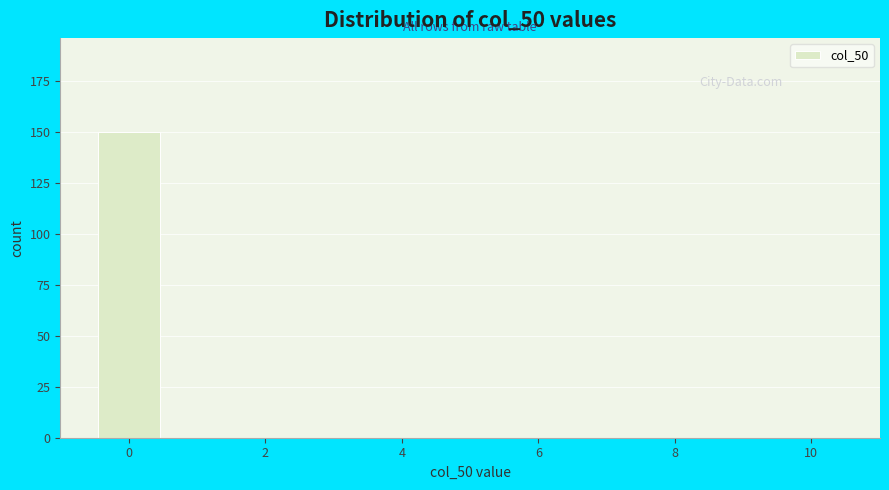

Reading left to right, transcribe this chart: for each bar, give the range it covers on the x-axis and its height. Neither the bar edges nor the heights are printed on the chart, so give them approximately, as read against the axes.

-0.5 to 0.5: 150
0.5 to 1.5: 0
1.5 to 2.5: 0
2.5 to 3.5: 0
3.5 to 4.5: 0
4.5 to 5.5: 0
5.5 to 6.5: 0
6.5 to 7.5: 0
7.5 to 8.5: 0
8.5 to 9.5: 0
9.5 to 10.5: 0